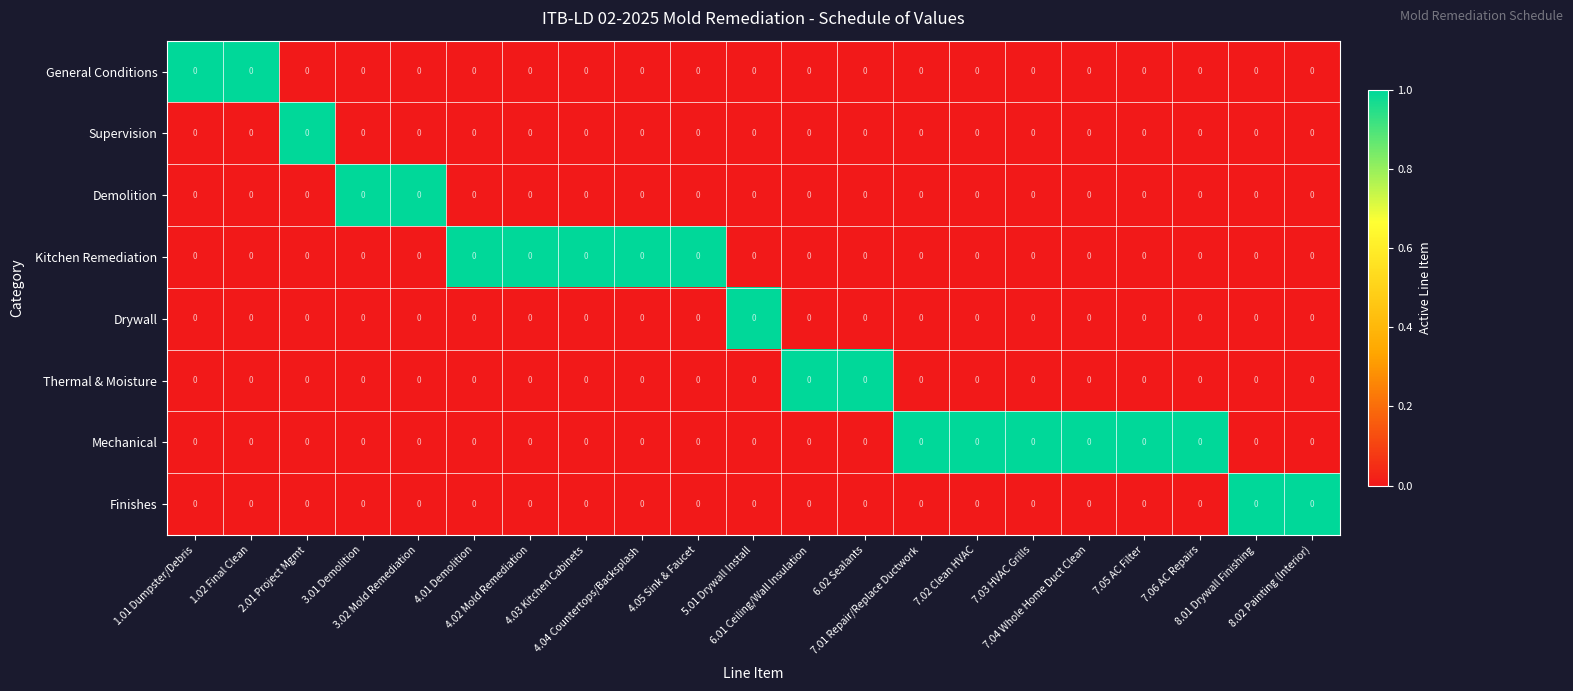

Which series has the largest range (max minus min)?

General Conditions